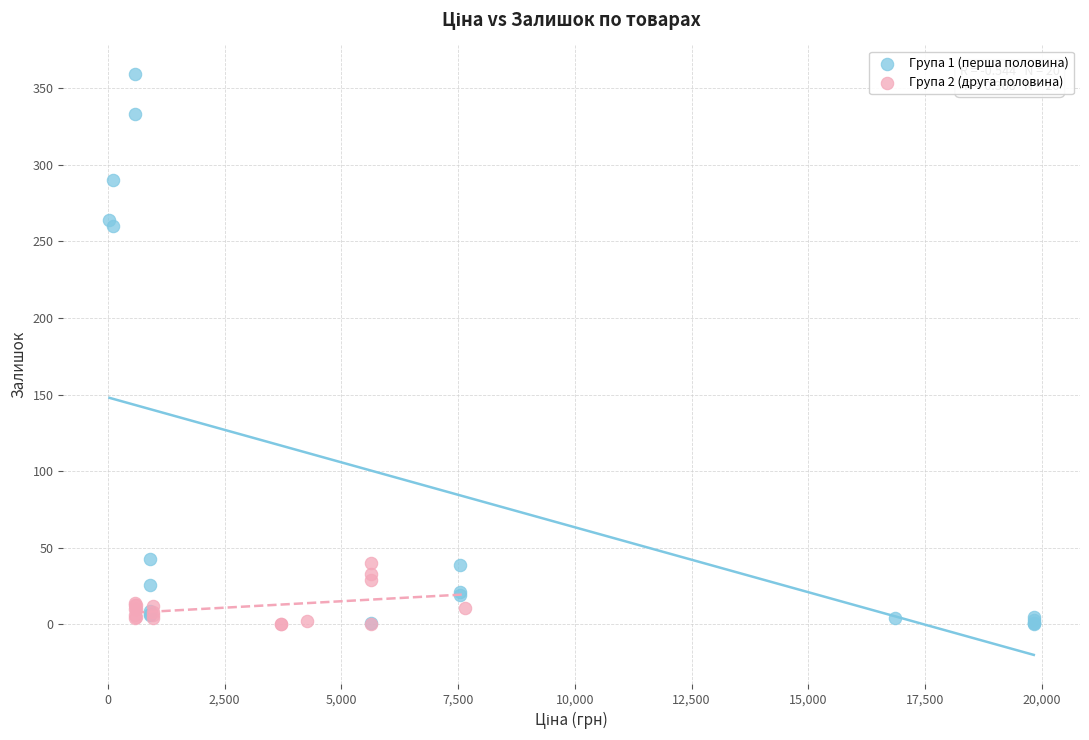

Which series contains the highest Y value?

Група 1 (перша половина)